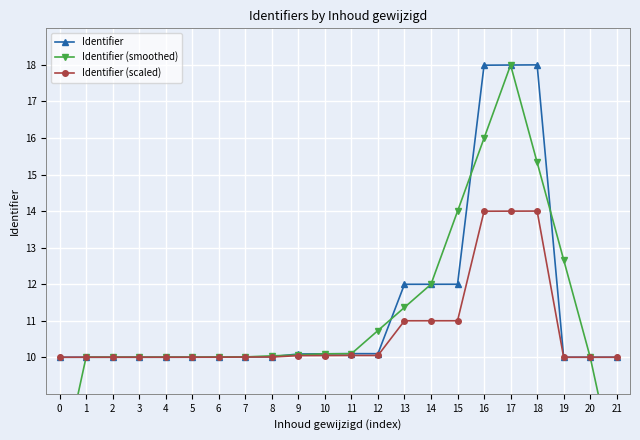

True or false: Identifier and Identifier (scaled) cross at least once.

False